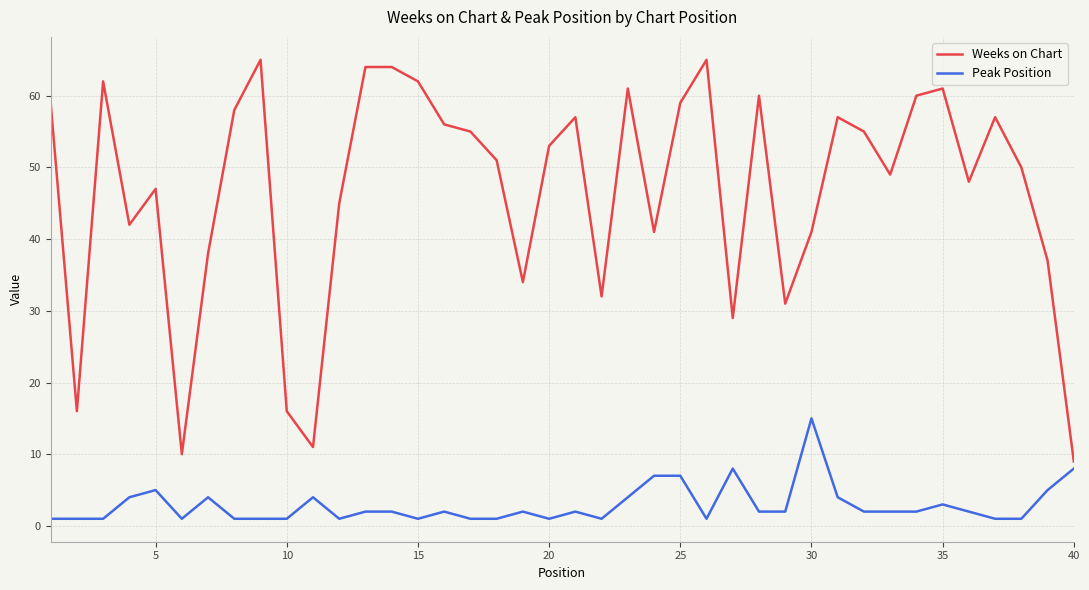

Reading right to left, what are all the values shown in this chart?

Weeks on Chart: 9	37	50	57	48	61	60	49	55	57	41	31	60	29	65	59	41	61	32	57	53	34	51	55	56	62	64	64	45	11	16	65	58	38	10	47	42	62	16	59
Peak Position: 8	5	1	1	2	3	2	2	2	4	15	2	2	8	1	7	7	4	1	2	1	2	1	1	2	1	2	2	1	4	1	1	1	4	1	5	4	1	1	1